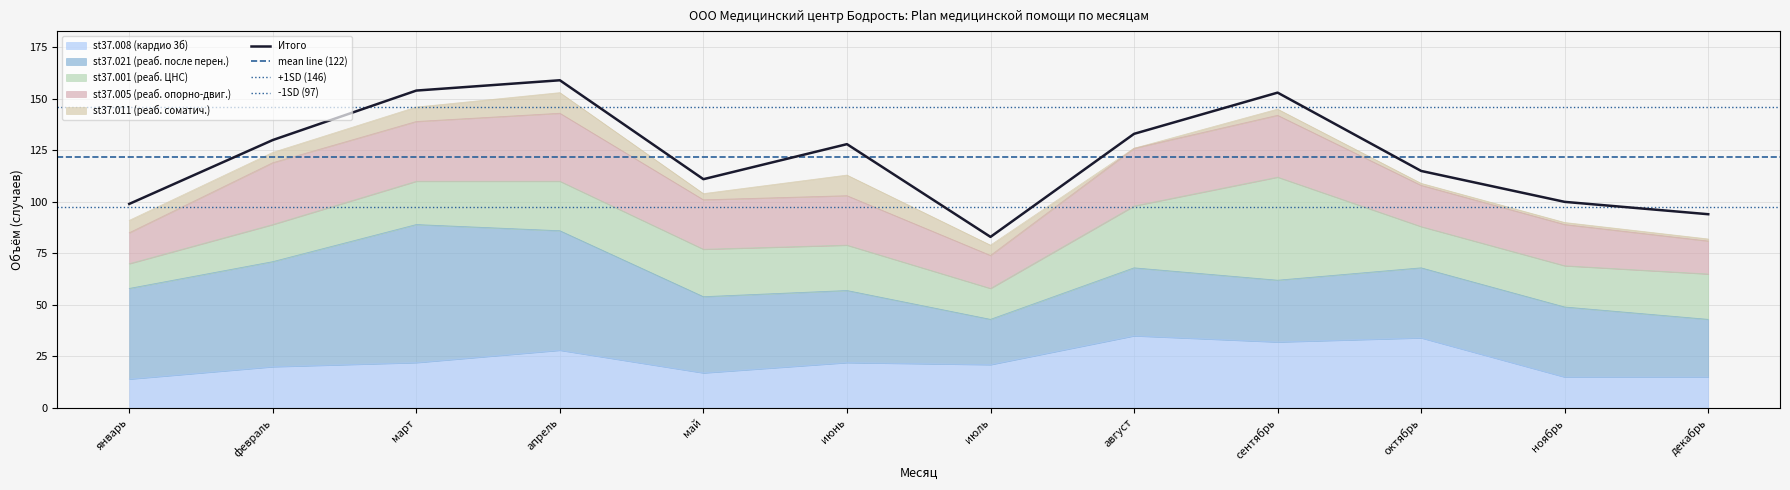

Which has a higher value, сентябрь or октябрь?

октябрь